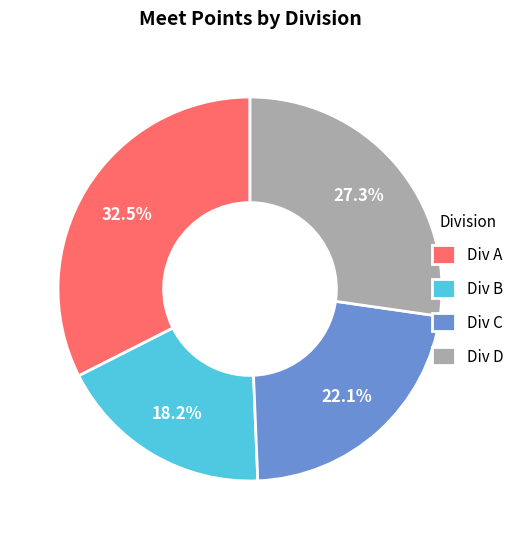

What is the largest slice in the pie chart?

Div A